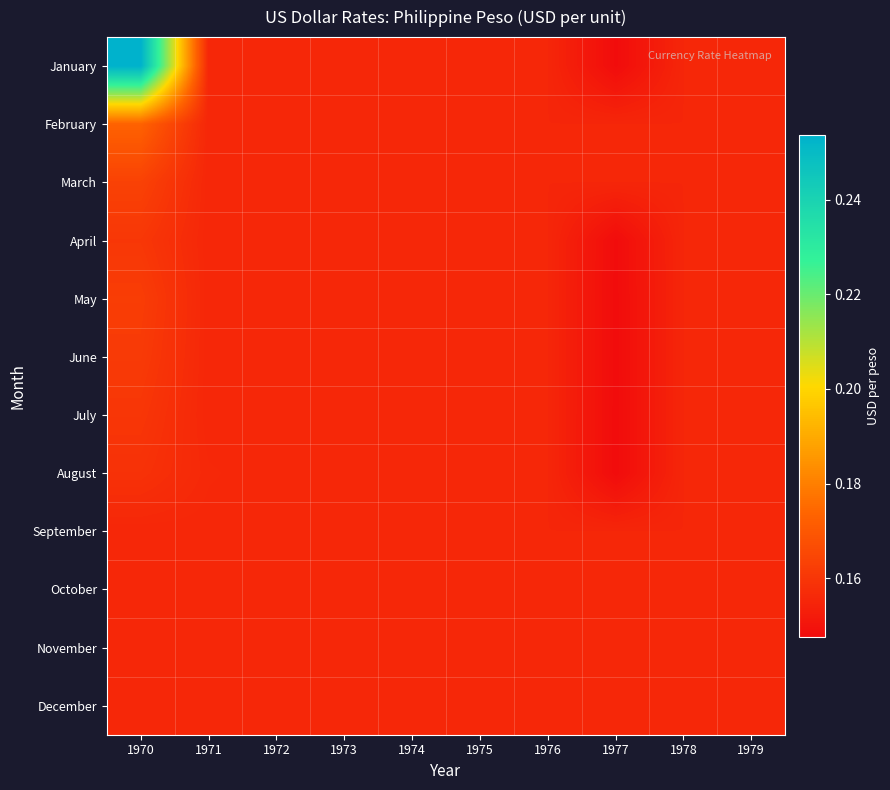

Reading left to right, list all the values displayed in this chart.

January: 1970=0.3	1971=0.2	1972=0.2	1973=0.2	1974=0.2	1975=0.2	1976=0.2	1977=0.1	1978=0.2	1979=0.2
February: 1970=0.2	1971=0.2	1972=0.2	1973=0.2	1974=0.2	1975=0.2	1976=0.2	1977=0.2	1978=0.2	1979=0.2
March: 1970=0.2	1971=0.2	1972=0.2	1973=0.2	1974=0.2	1975=0.2	1976=0.2	1977=0.2	1978=0.2	1979=0.2
April: 1970=0.2	1971=0.2	1972=0.2	1973=0.2	1974=0.2	1975=0.2	1976=0.2	1977=0.1	1978=0.2	1979=0.2
May: 1970=0.2	1971=0.2	1972=0.2	1973=0.2	1974=0.2	1975=0.2	1976=0.2	1977=0.1	1978=0.2	1979=0.2
June: 1970=0.2	1971=0.2	1972=0.2	1973=0.2	1974=0.2	1975=0.2	1976=0.2	1977=0.1	1978=0.2	1979=0.2
July: 1970=0.2	1971=0.2	1972=0.2	1973=0.2	1974=0.2	1975=0.2	1976=0.2	1977=0.1	1978=0.2	1979=0.2
August: 1970=0.2	1971=0.2	1972=0.2	1973=0.2	1974=0.2	1975=0.2	1976=0.2	1977=0.1	1978=0.2	1979=0.2
September: 1970=0.2	1971=0.2	1972=0.2	1973=0.2	1974=0.2	1975=0.2	1976=0.2	1977=0.2	1978=0.2	1979=0.2
October: 1970=0.2	1971=0.2	1972=0.2	1973=0.2	1974=0.2	1975=0.2	1976=0.2	1977=0.2	1978=0.2	1979=0.2
November: 1970=0.2	1971=0.2	1972=0.2	1973=0.2	1974=0.2	1975=0.2	1976=0.2	1977=0.2	1978=0.2	1979=0.2
December: 1970=0.2	1971=0.2	1972=0.2	1973=0.2	1974=0.2	1975=0.2	1976=0.2	1977=0.2	1978=0.2	1979=0.2